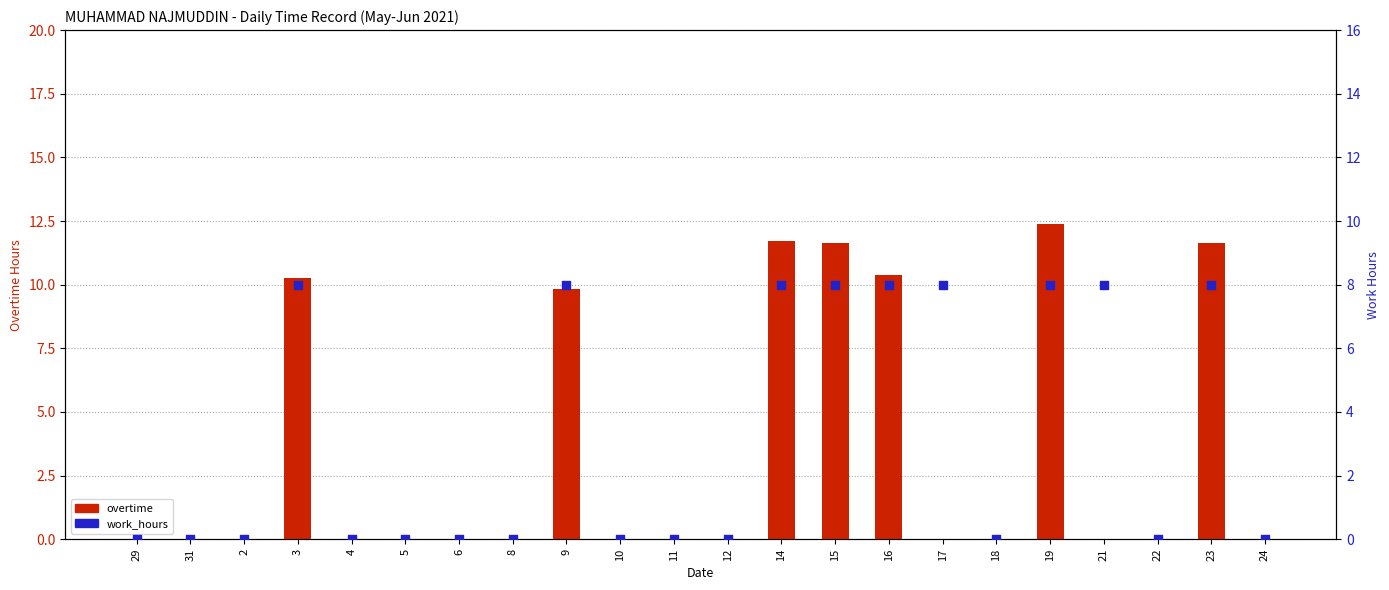

At how many categories does at least one series exceed 9?

7